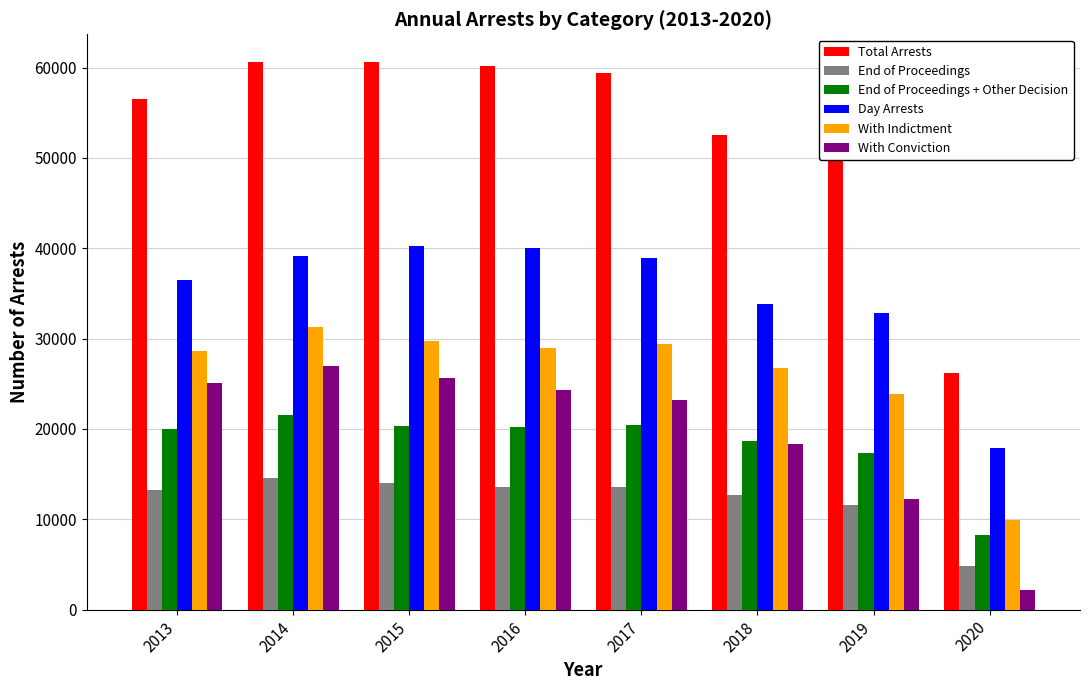

Which label corresponds to the smallest value in the chart?

2020